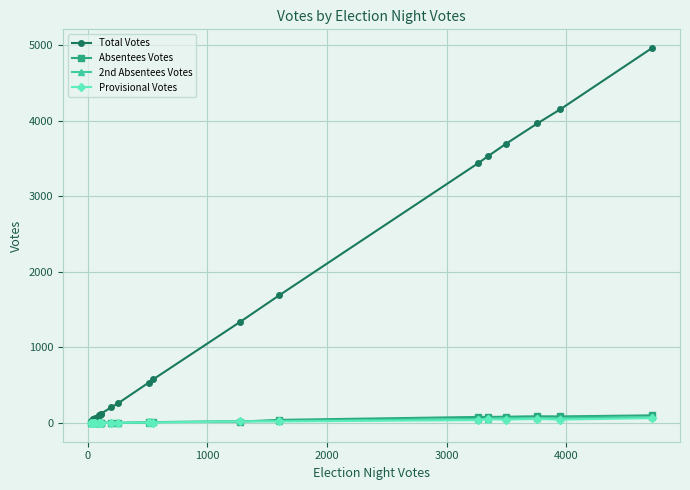

Which series has the widest spread of values?

Total Votes